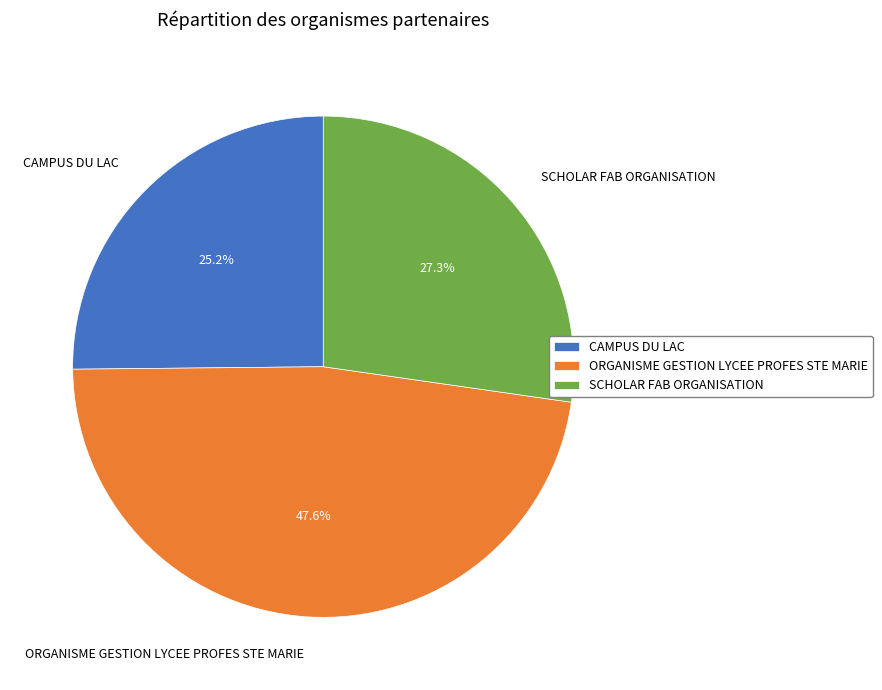

What portion of the pie excludes ORGANISME GESTION LYCEE PROFES STE MARIE?

52.4%